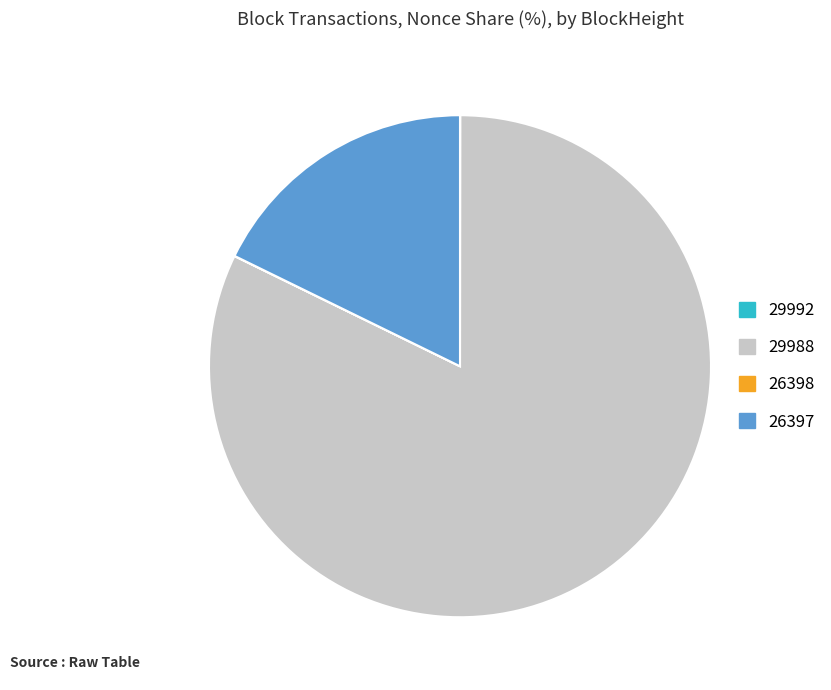

True or false: 29988 accounts for 93% of the total.

False